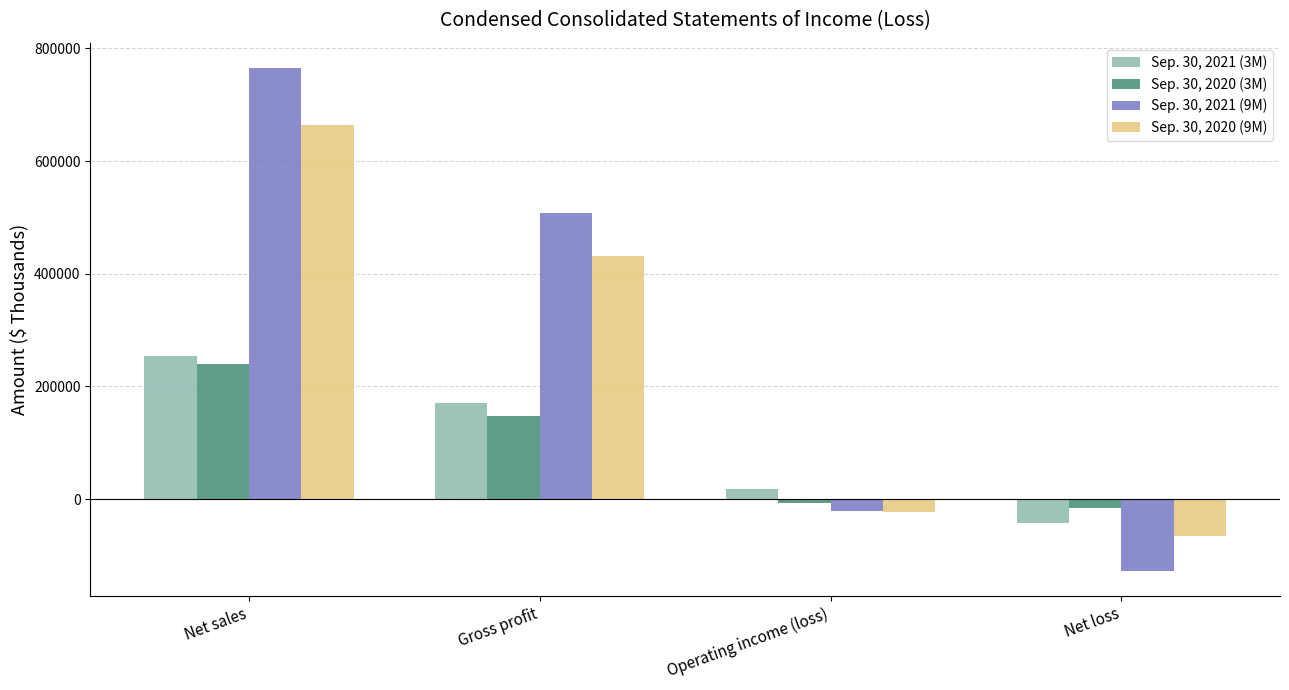

Which series has the largest total across all categories?

Sep. 30, 2021 (9M)